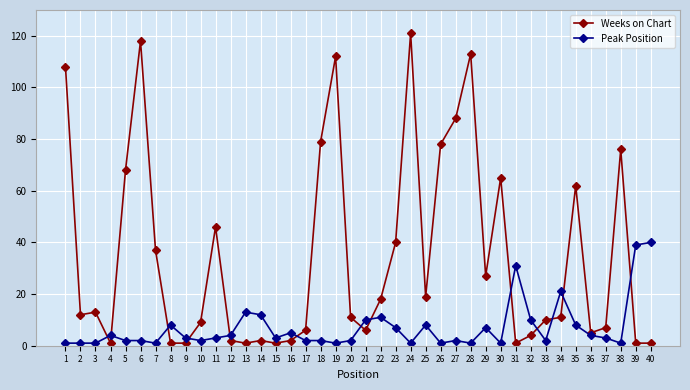

True or false: Peak Position has more than 0 interior local peaks.

True